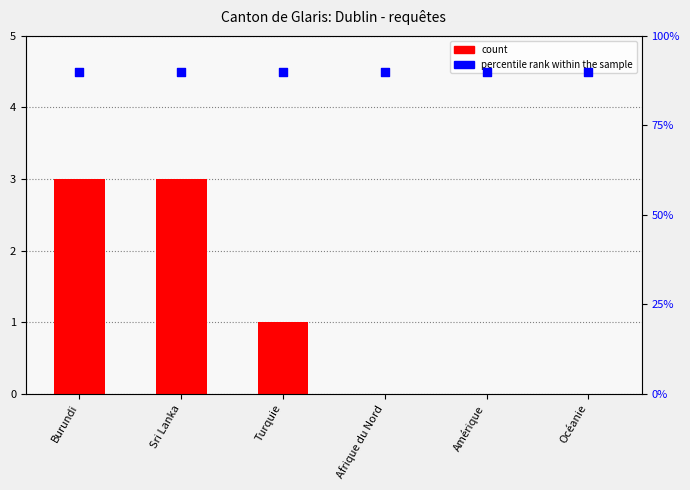

Which series reaches the maximum Y coordinate?

percentile rank within the sample